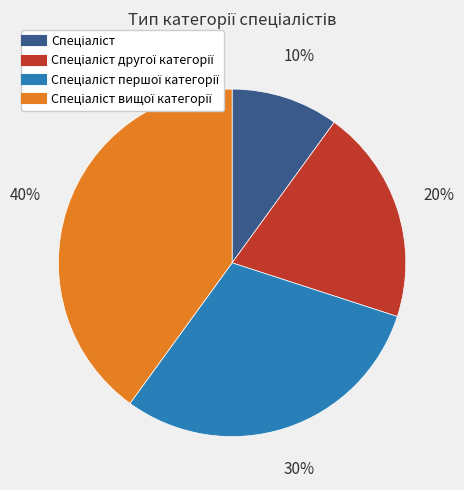

To the nearest percent, what is the average slice percentage?

25%